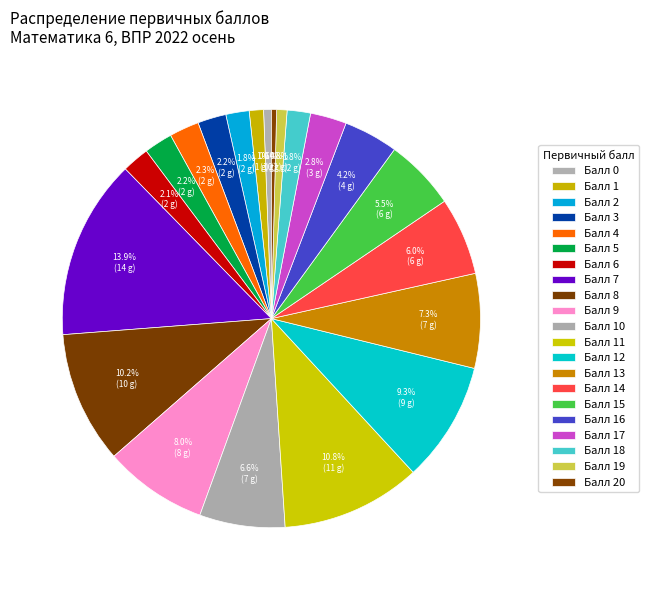

Is there any slice that represents more than half of the pie?

No